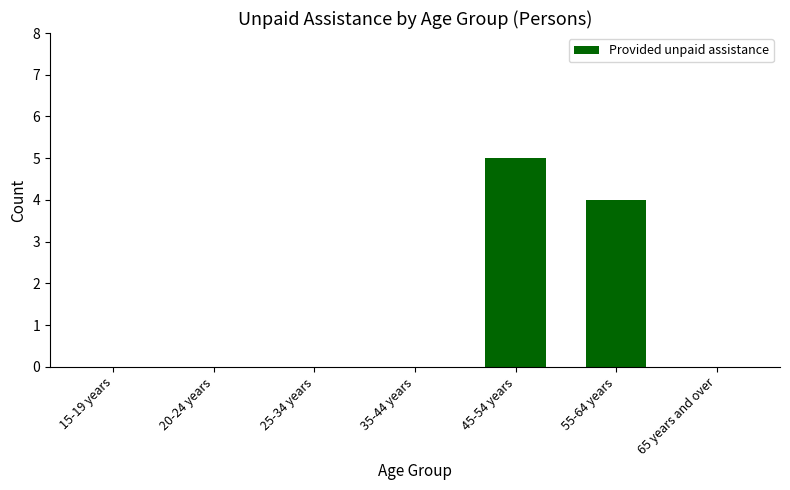

The chart shows a value of 3 at 45-54 years. True or false?

False